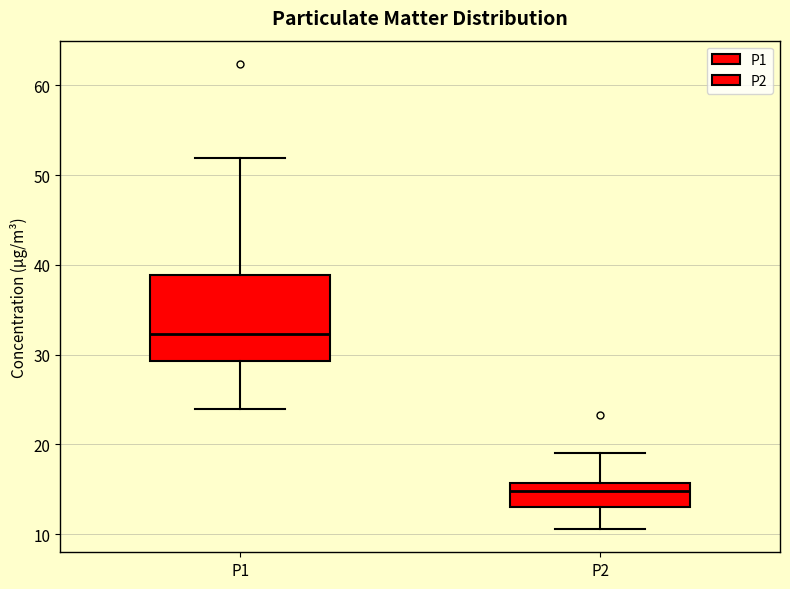

Reading left to right, transcribe this box plot: for each box, give where its median line is, the range the box spans, and where its two whiskers end, as read against the y-axis. The values are not printed on the chart, so give them approximately, as read against the axis.

P1: median 32, box 29 to 39, whiskers 24 to 52
P2: median 15, box 13 to 16, whiskers 11 to 19